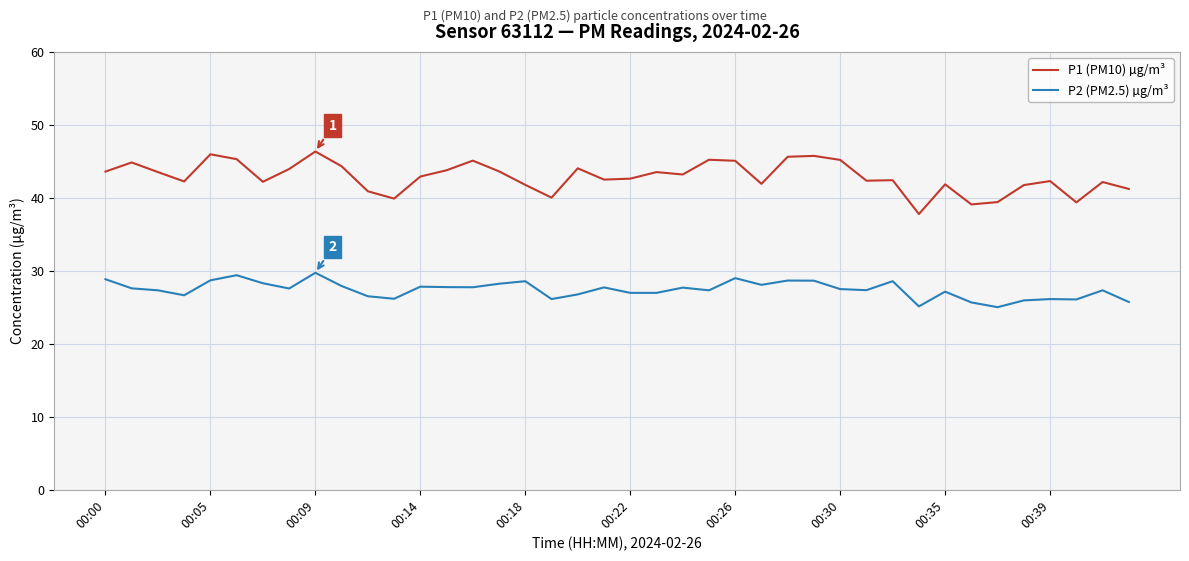

Rank the series by their maximum value, from highest to lowest.

P1 (PM10) µg/m³, P2 (PM2.5) µg/m³